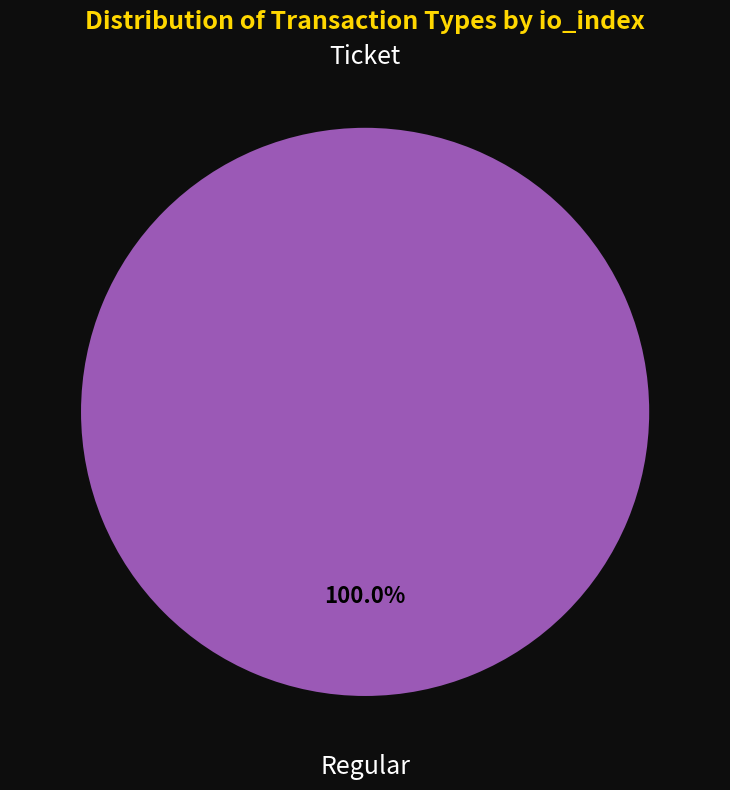

Rank the categories by value from highest to lowest.

Regular, Ticket